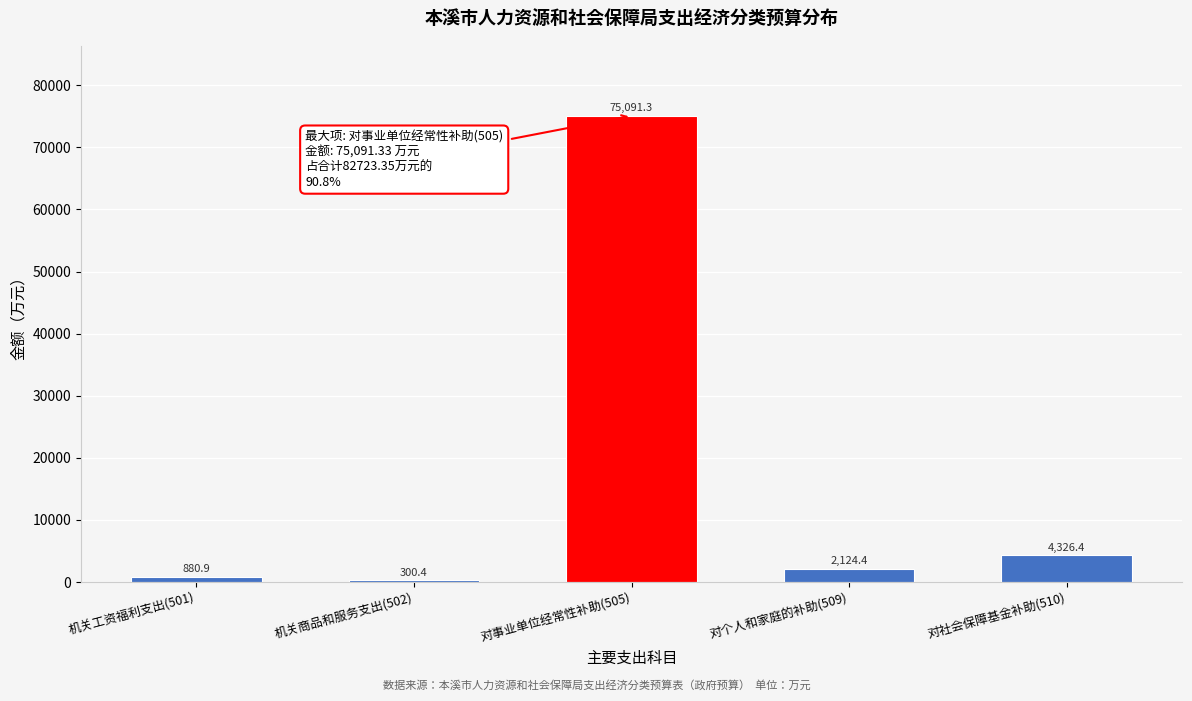

Reading left to right, extract all data points from this chart.

880.9	300.4	75091.3	2124.4	4326.4